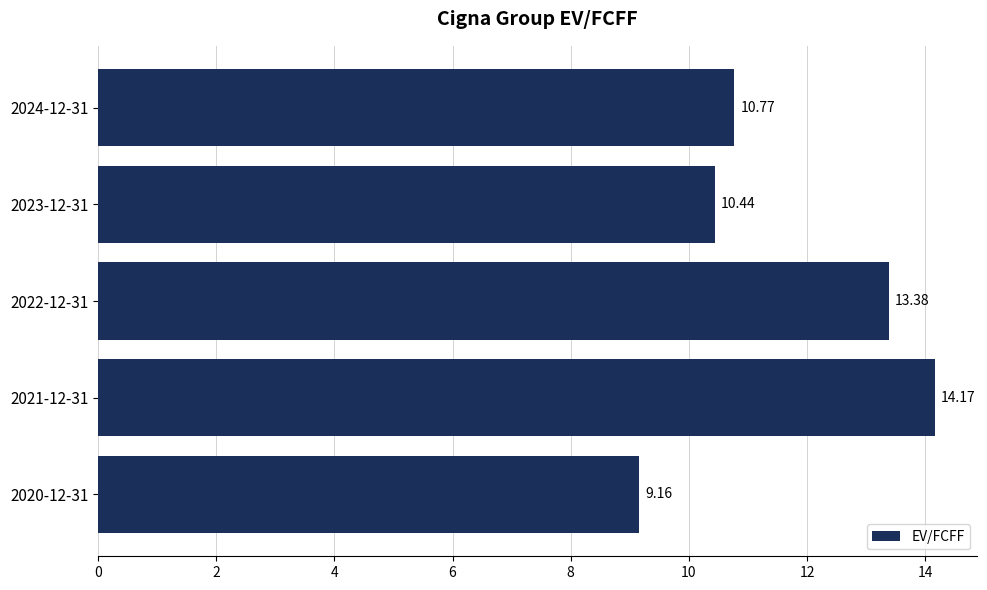

List the labels in order of value, largest first.

2021-12-31, 2022-12-31, 2024-12-31, 2023-12-31, 2020-12-31